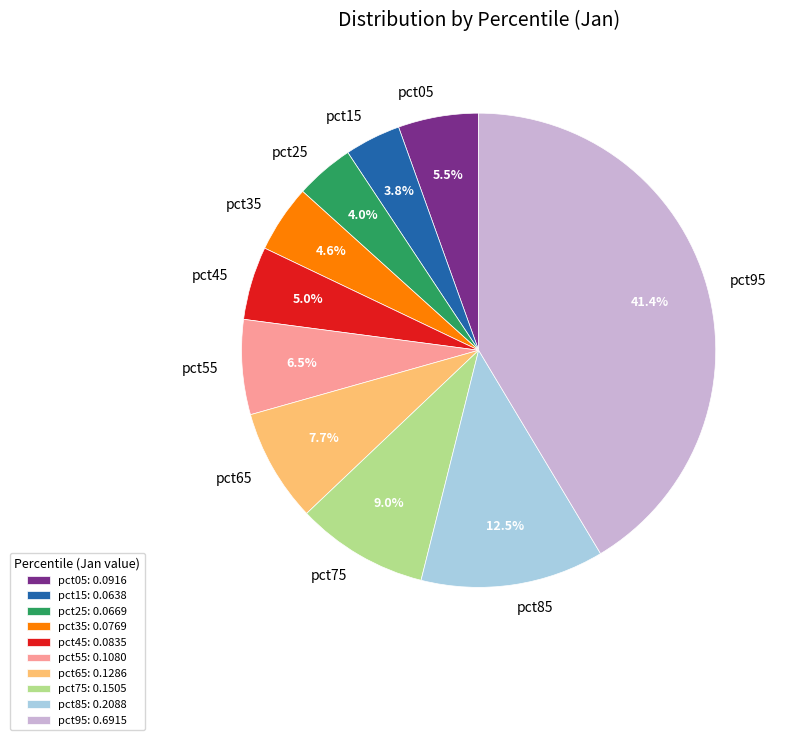

Does pct45 represent more than half of the total?

No